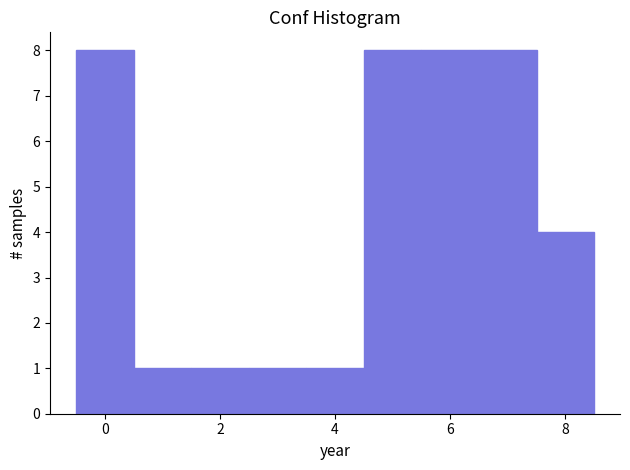

Reading left to right, transcribe this chart: for each bar, give the range it covers on the x-axis and its height. Neither the bar edges nor the heights are printed on the chart, so give them approximately, as read against the axes.

-0.5 to 0.5: 8
0.5 to 1.5: 1
1.5 to 2.5: 1
2.5 to 3.5: 1
3.5 to 4.5: 1
4.5 to 5.5: 8
5.5 to 6.5: 8
6.5 to 7.5: 8
7.5 to 8.5: 4